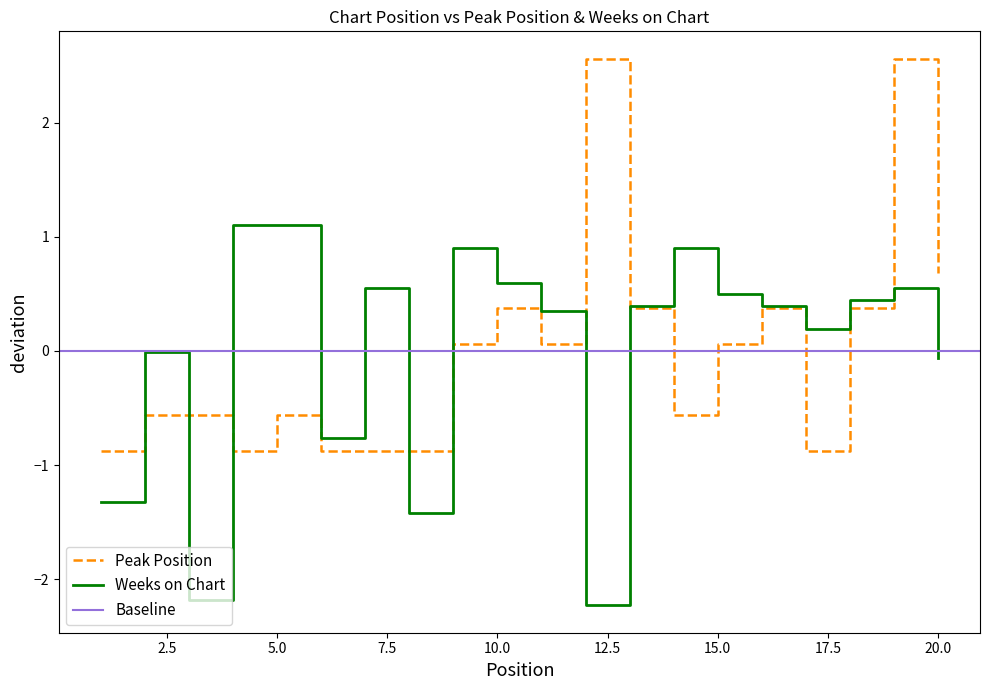

Reading left to right, extract all data points from this chart.

Peak Position: -0.9	-0.6	-0.6	-0.9	-0.6	-0.9	-0.9	-0.9	0.1	0.4	0.1	2.6	0.4	-0.6	0.1	0.4	-0.9	0.4	2.6	0.7
Weeks on Chart: -1.3	-0.0	-2.2	1.1	1.1	-0.8	0.5	-1.4	0.9	0.6	0.3	-2.2	0.4	0.9	0.5	0.4	0.2	0.4	0.5	-0.1